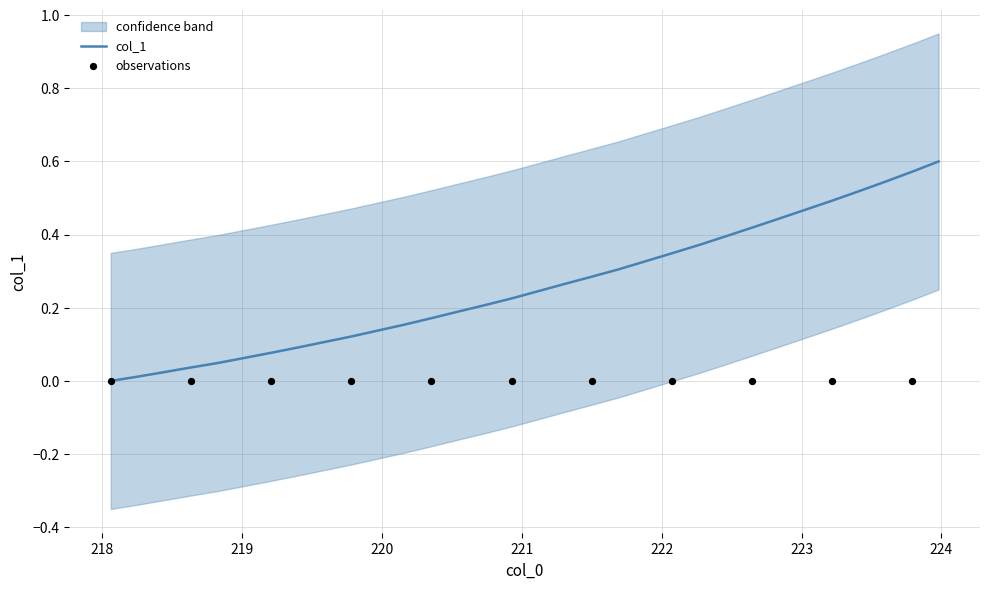

What is the change in value from 222.8355 to 223.408?

+0.1